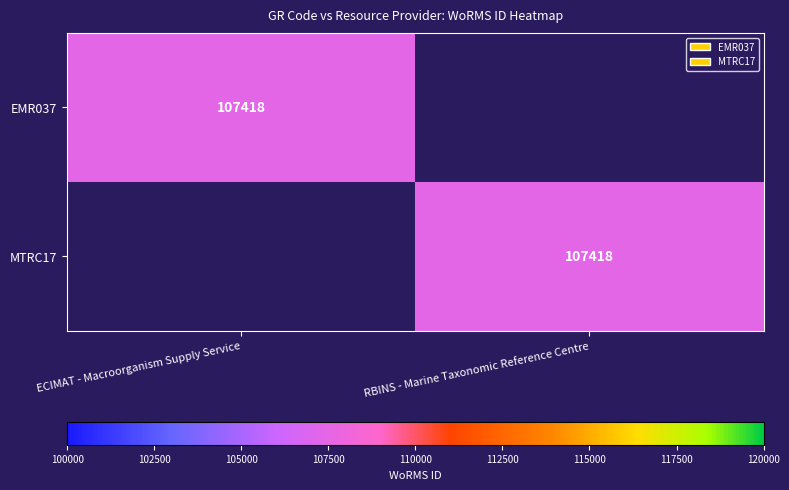

Is it true that MTRC17 equals 107418 at RBINS - Marine Taxonomic Reference Centre?

True